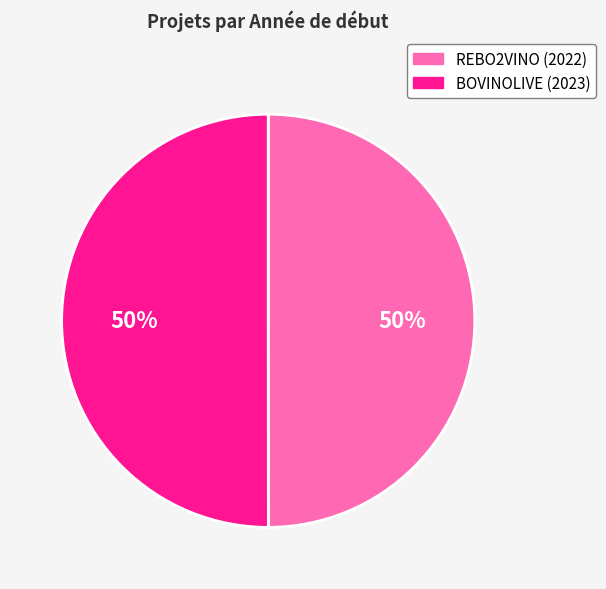

Combined, do REBO2VINO (2022) and BOVINOLIVE (2023) account for over 50%?

Yes